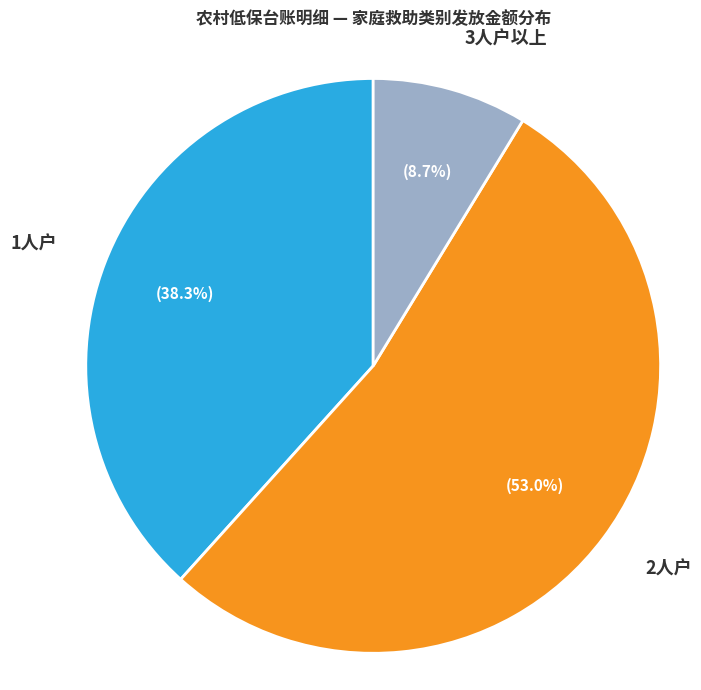

Does any single category account for the majority?

Yes